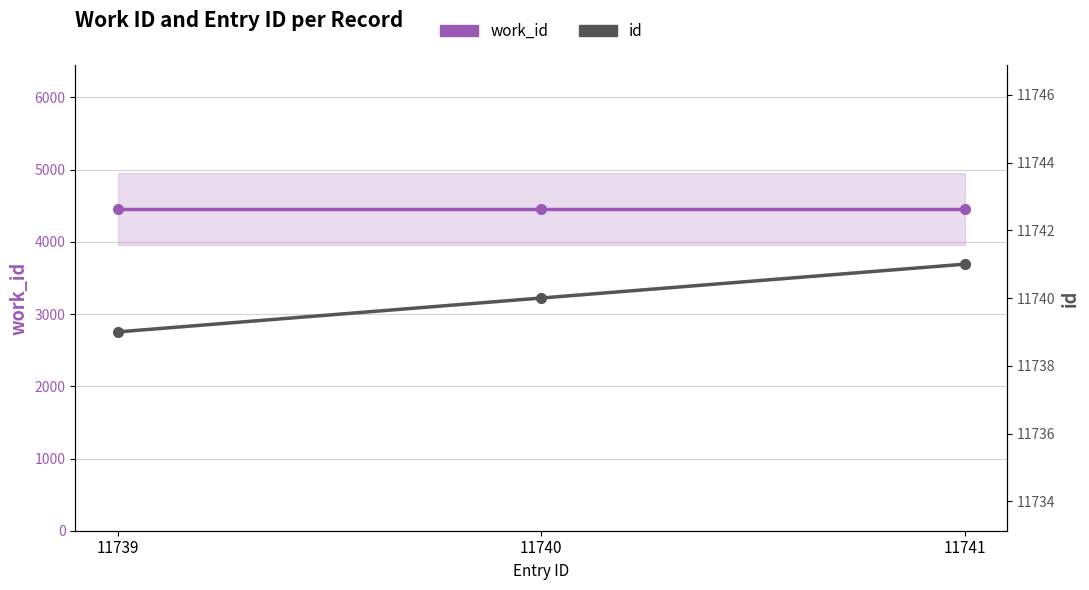

Is it true that work_id equals 4458 at 11740?

True